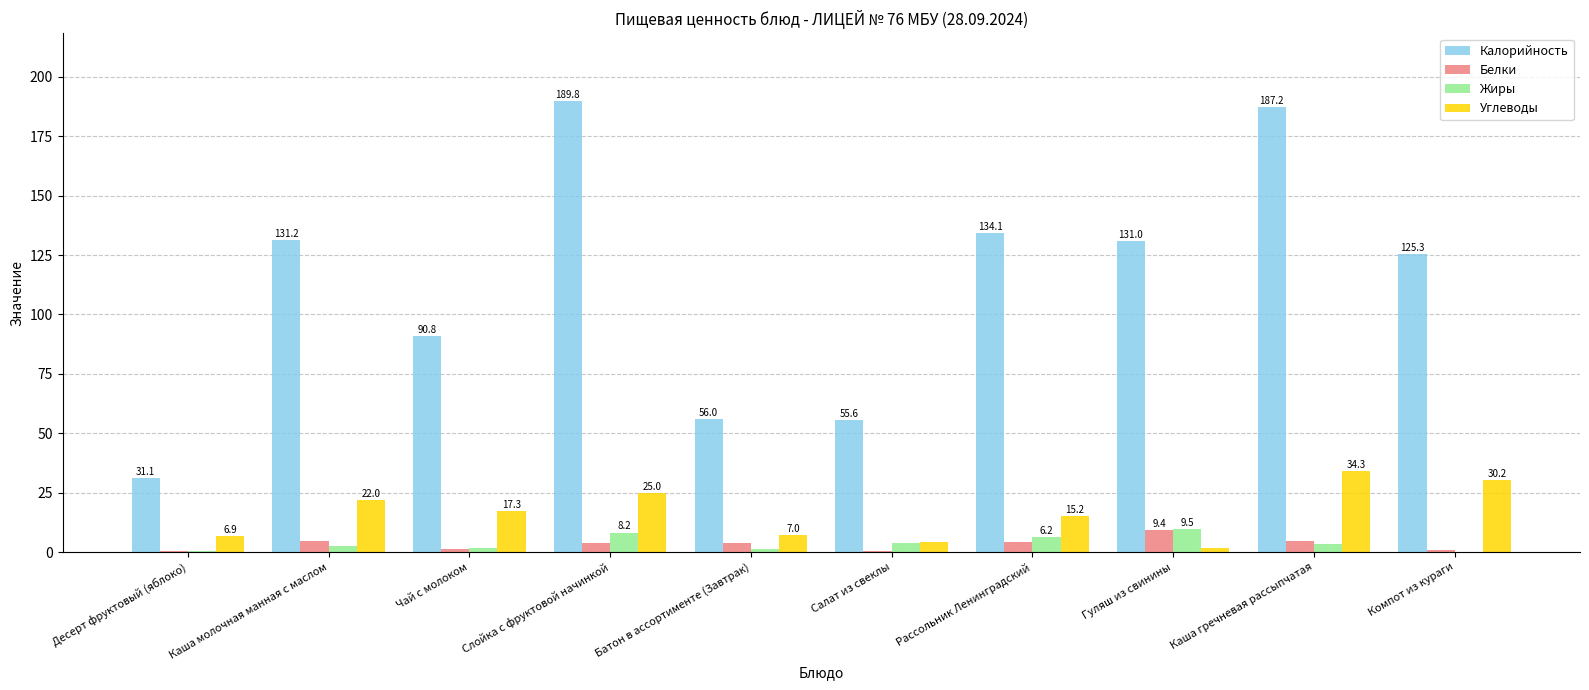

Which series changed the most between Десерт фруктовый (яблоко) and Слойка с фруктовой начинкой?

Калорийность